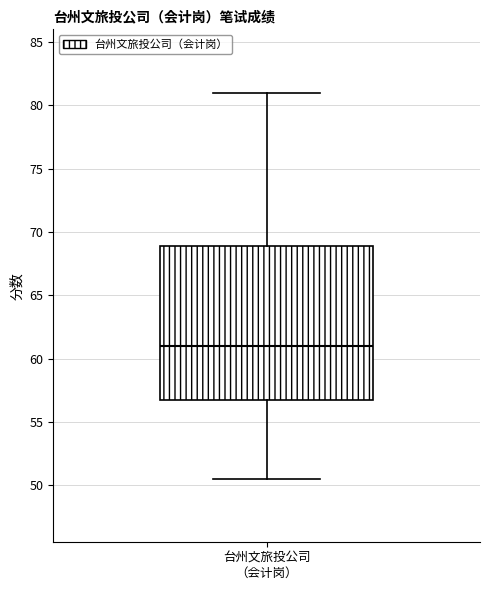

Transcribe this box plot: give where the median line is, the range the box spans, and where the two whiskers end, as read against the y-axis. The values are not printed on the chart, so give them approximately, as read against the axis.

median 61.0, box 57.0 to 69.0, whiskers 50.5 to 81.0